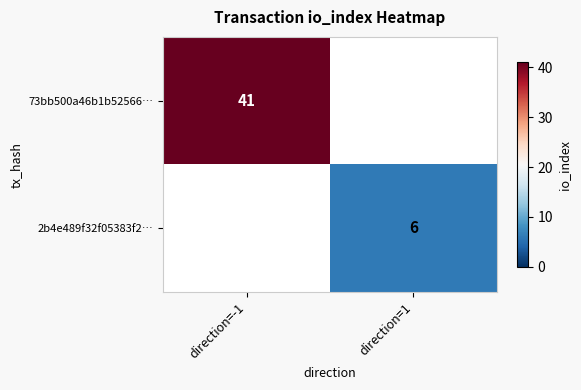

Is it true that 73bb500a46b1b52566… equals 18 at direction=-1?

False